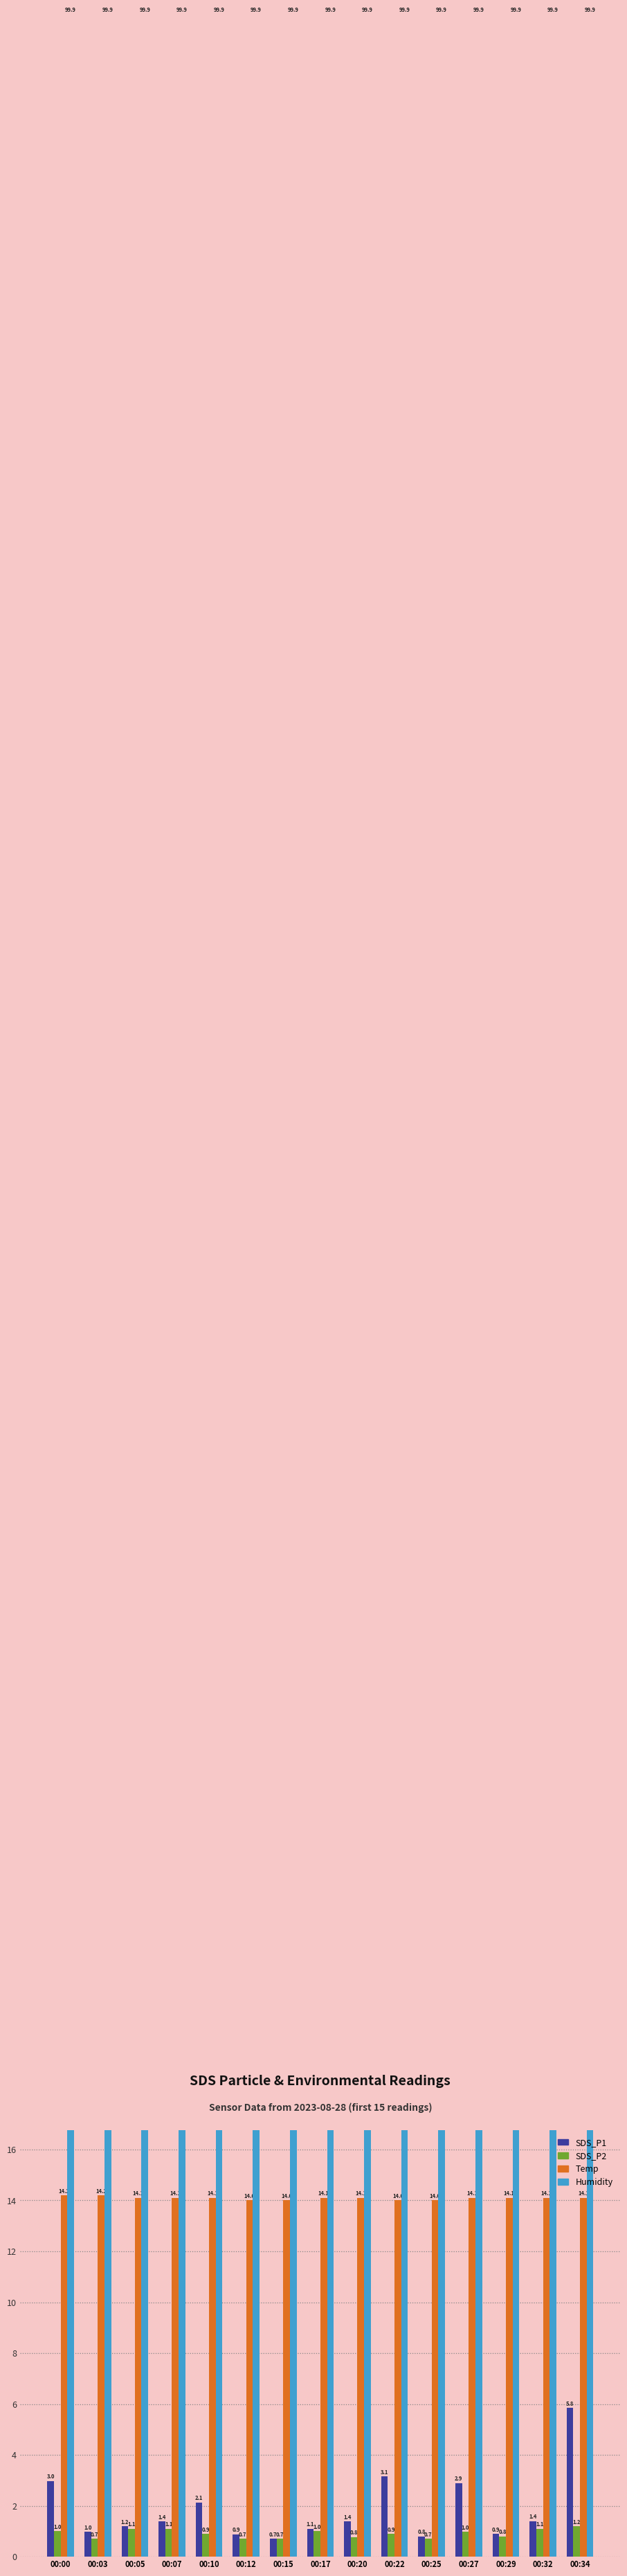

What is the sum of the Temp values at 00:34 and 00:29?

28.2